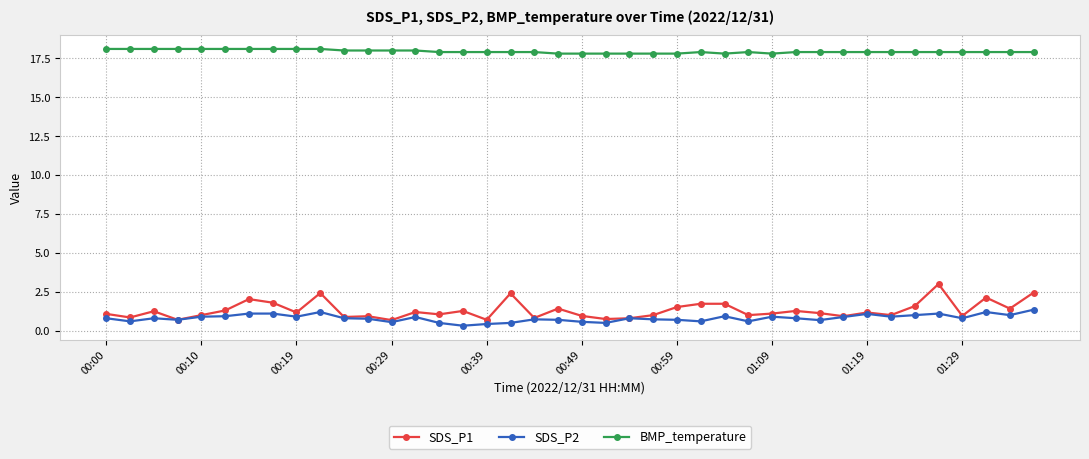

List the series in order of their peak value, highest first.

BMP_temperature, SDS_P1, SDS_P2